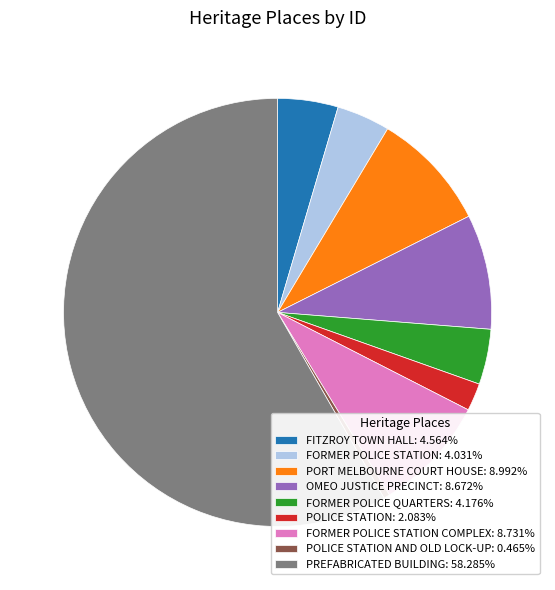

Is the sum of POLICE STATION AND OLD LOCK-UP: 0.465% and FORMER POLICE QUARTERS: 4.176% greater than half?

No